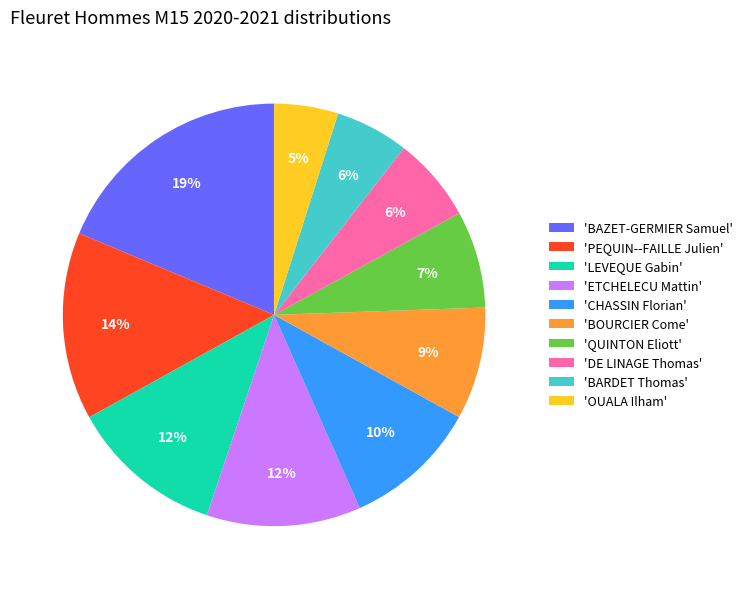

To the nearest percent, what portion does 'CHASSIN Florian' represent?

10%